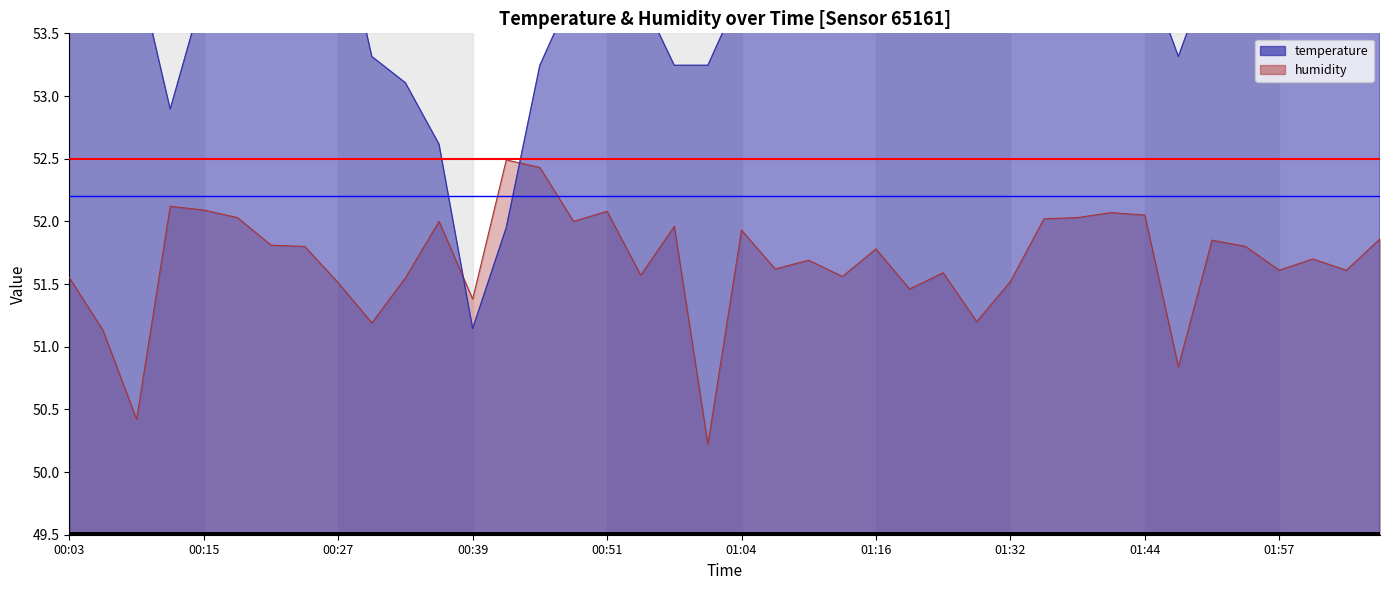

What is the total value across all series at 01:04?

105.8